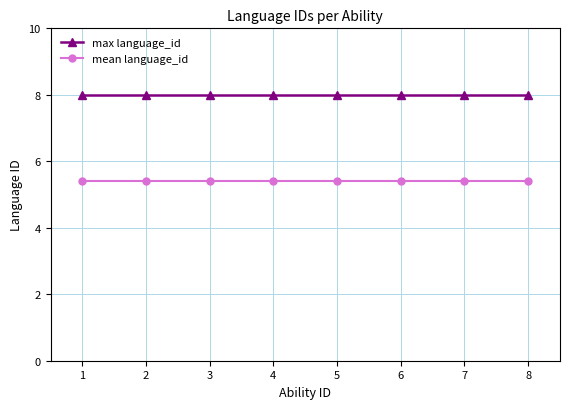

True or false: mean language_id and max language_id intersect in this chart.

False